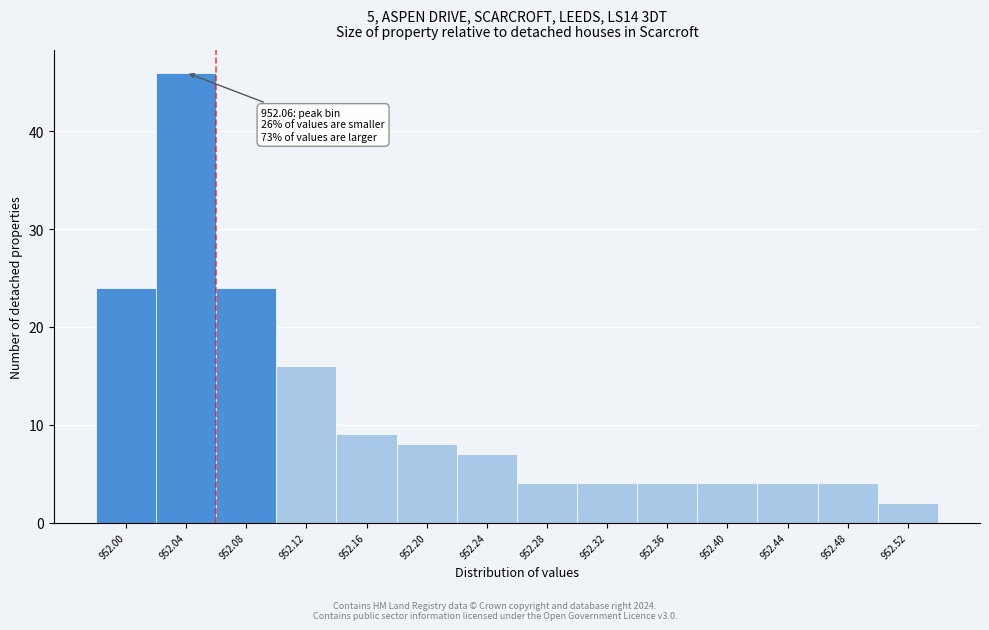

Reading right to left, list all the values displayed in this chart.

2	4	4	4	4	4	4	7	8	9	16	24	46	24